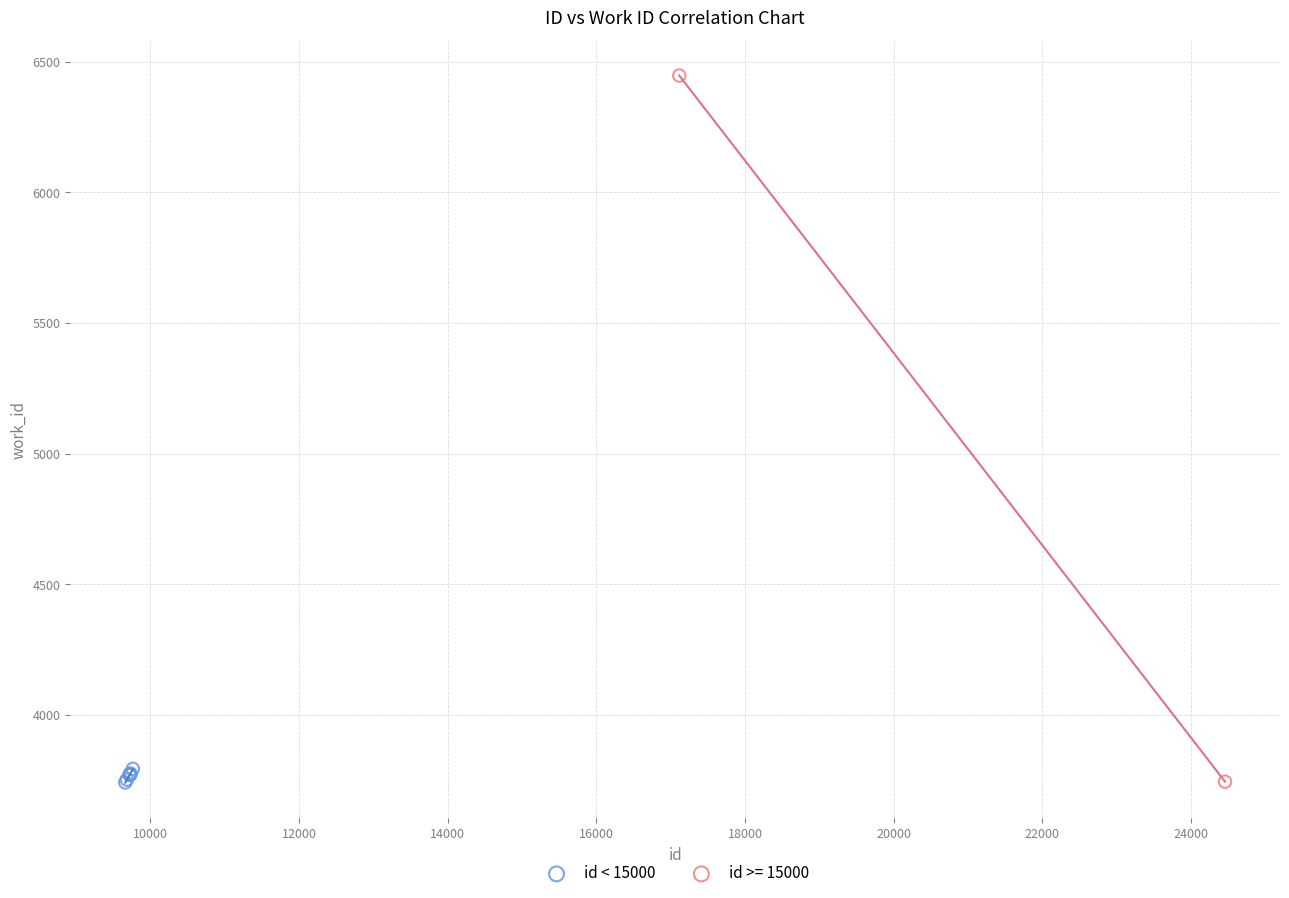

What are all the series names shown in the legend?

id < 15000, id >= 15000